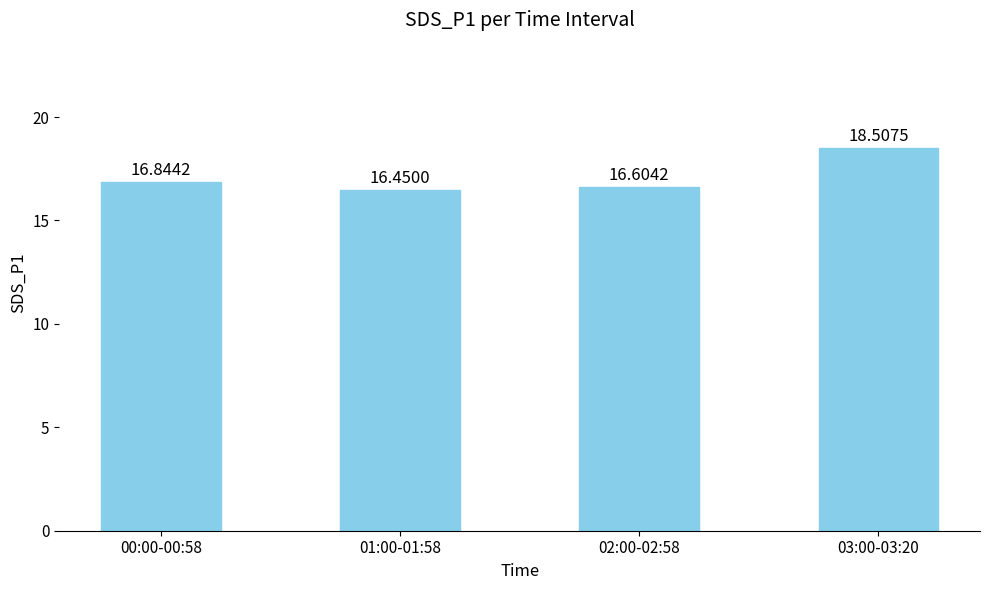

Is it true that the value at 00:00-00:58 is 16.8?

True